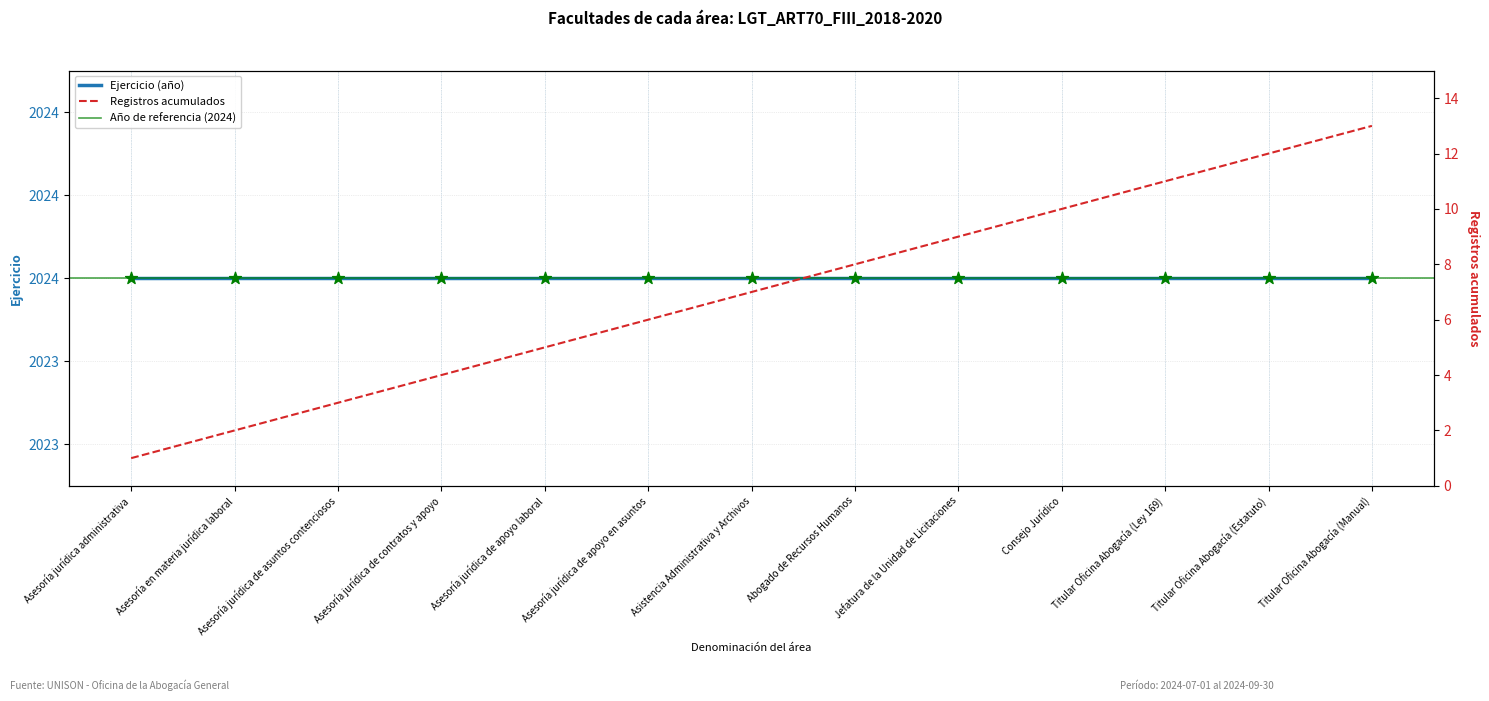

What is the change in value from Asesoría jurídica de apoyo en asuntos to Abogado de Recursos Humanos?

+2